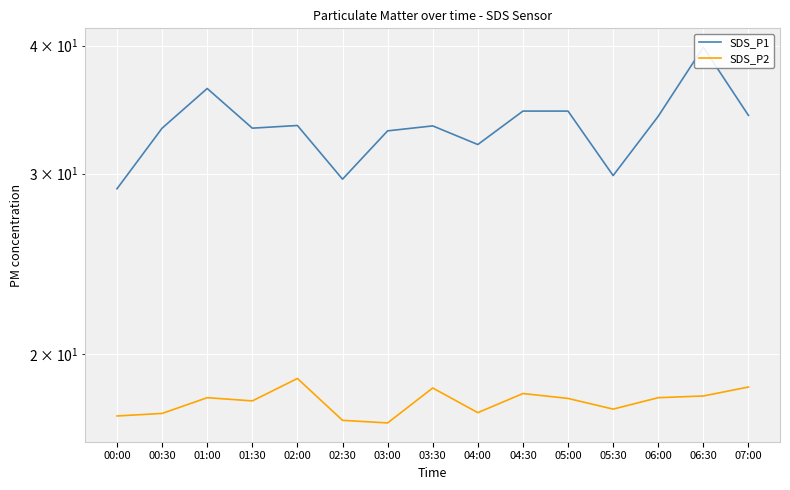

Reading right to left, list all the values displayed in this chart.

SDS_P1: 34.2	39.9	34.1	29.9	34.5	34.5	32.0	33.4	33.0	29.6	33.4	33.2	36.3	33.2	29.0
SDS_P2: 18.6	18.2	18.1	17.7	18.1	18.3	17.5	18.5	17.1	17.2	18.9	18.0	18.1	17.5	17.4